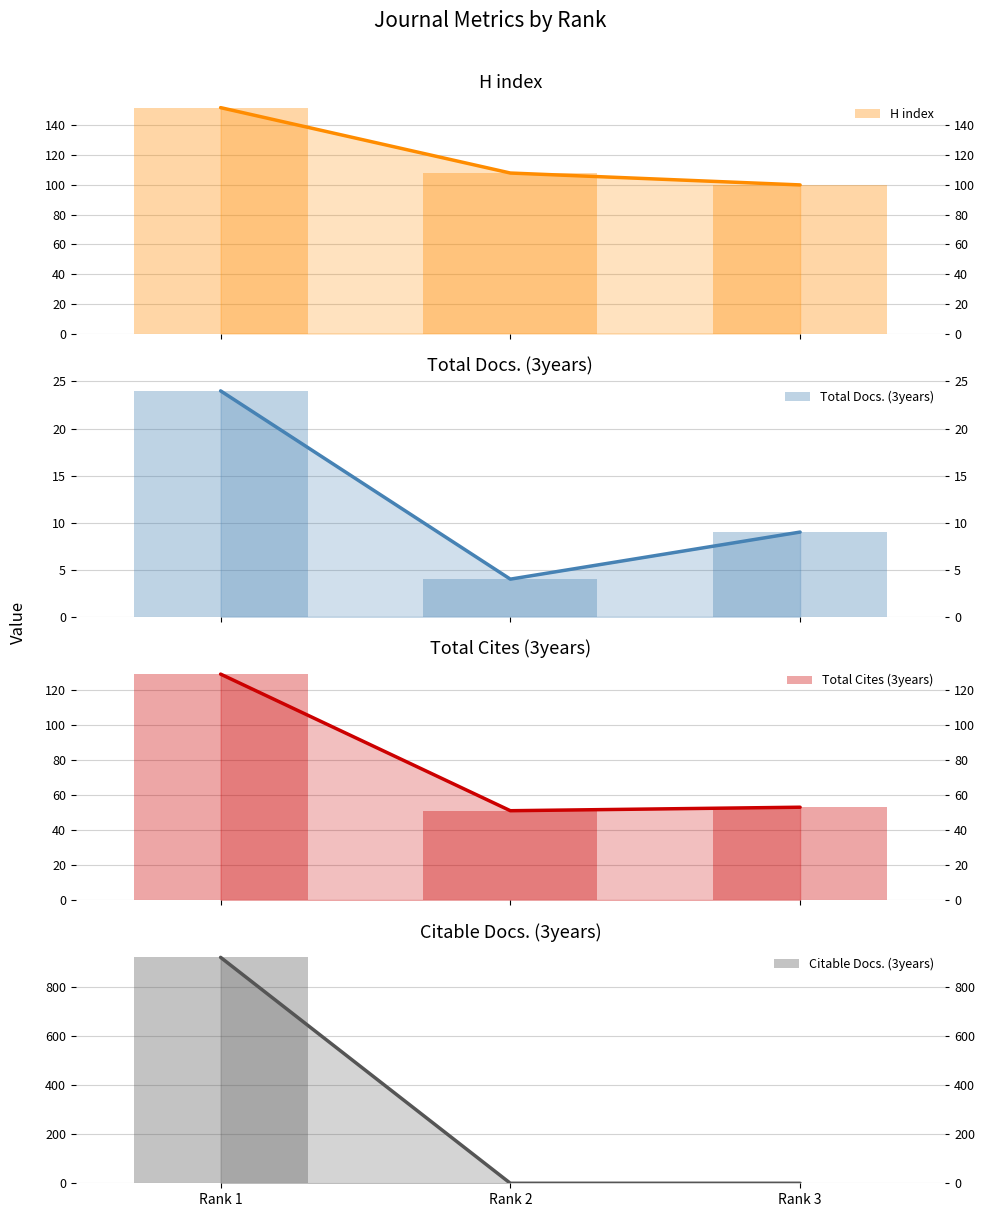

What is the total value across all series at Rank 2?

163